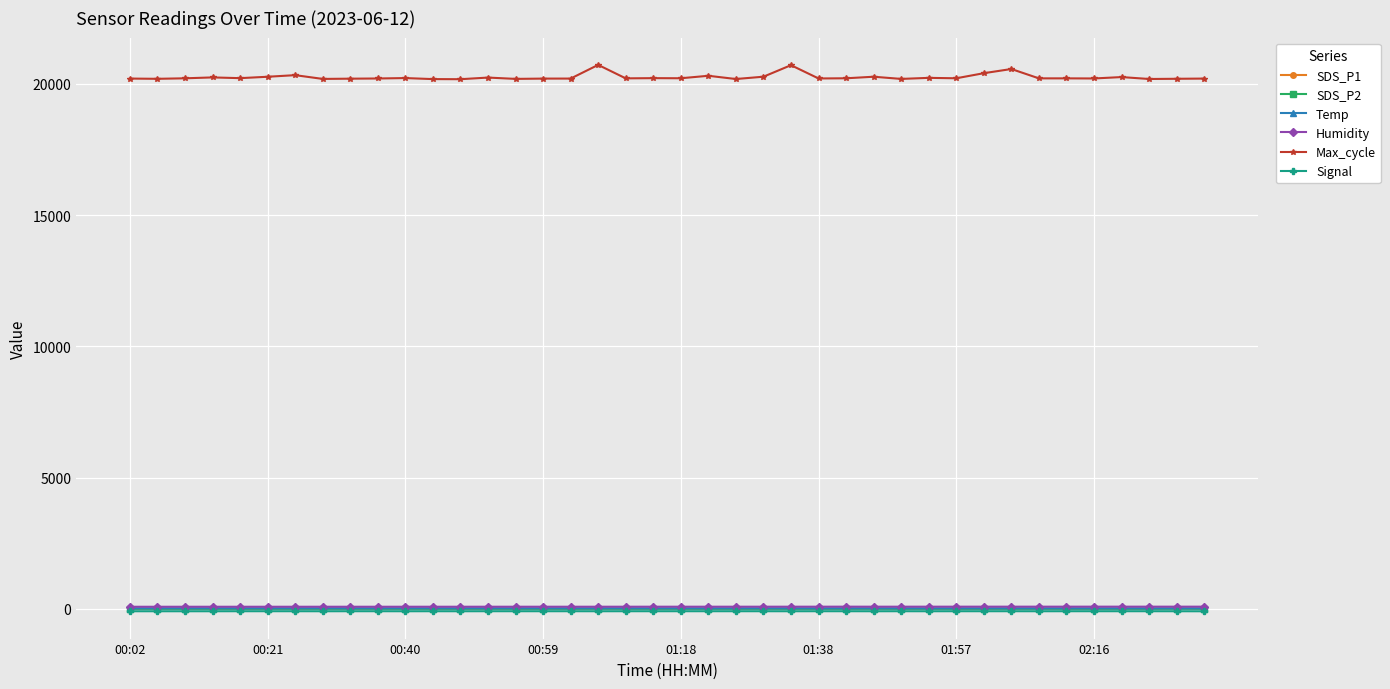

Which series has the largest range (max minus min)?

Max_cycle